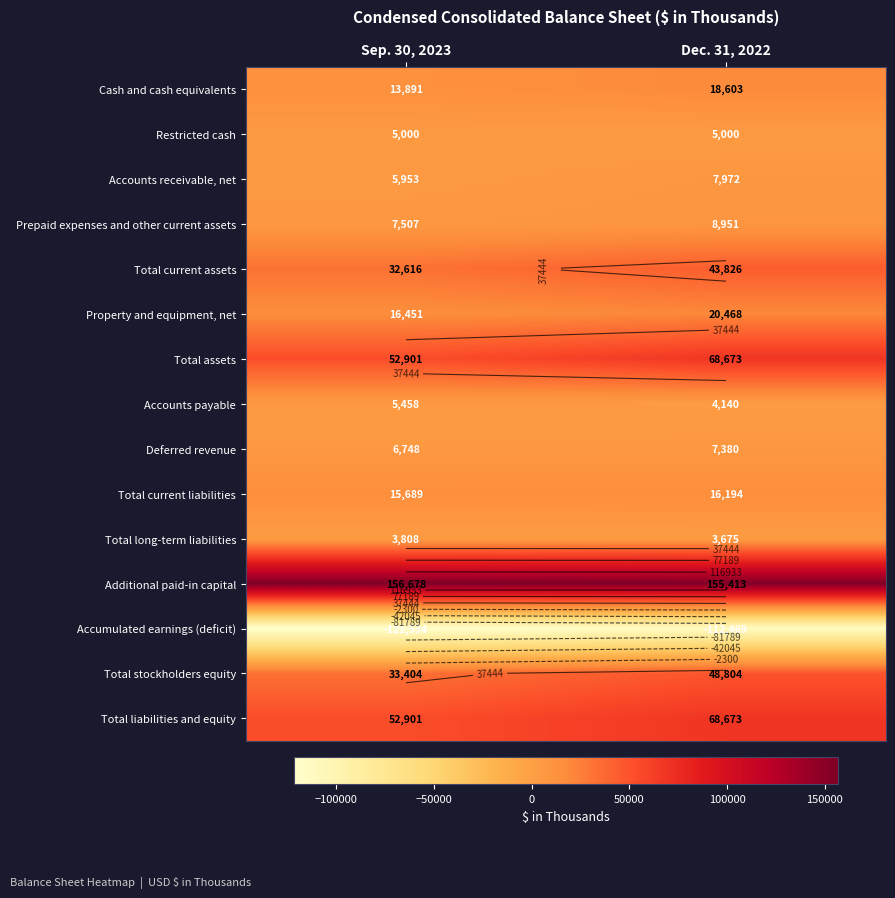

Is it true that Total assets equals 86297 at Sep. 30, 2023?

False